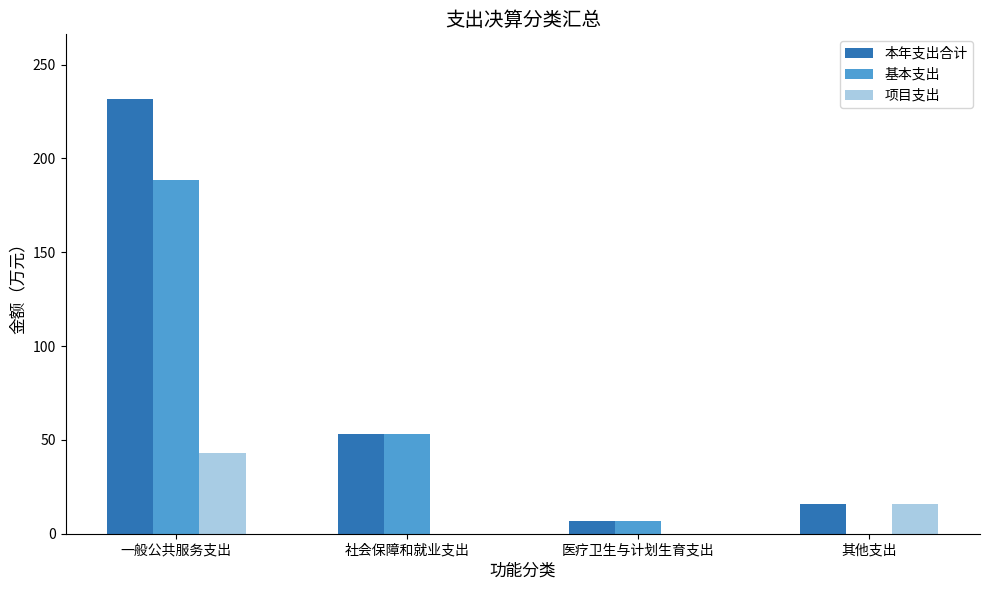

Which series changed the most between 一般公共服务支出 and 社会保障和就业支出?

本年支出合计